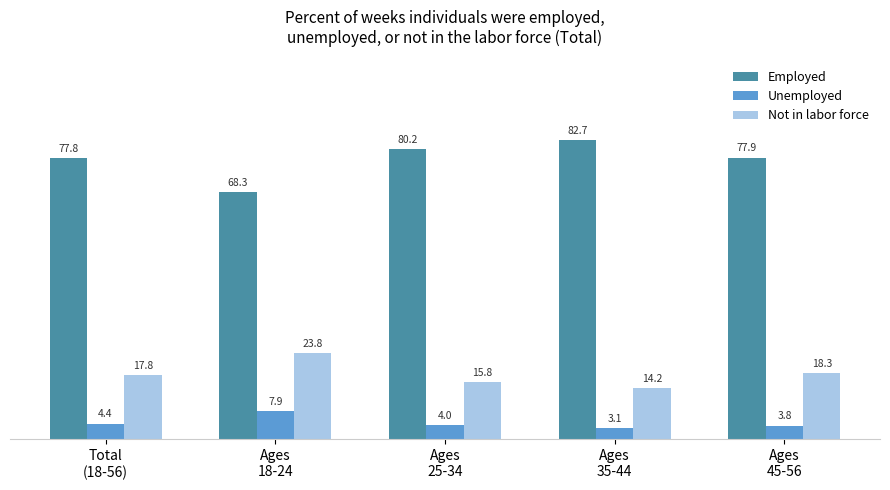

What position from the right is Ages
45-56?

1